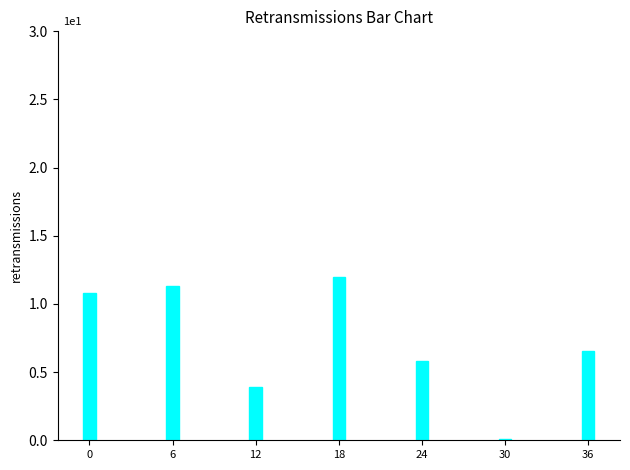

Does the chart contain any negative values?

No